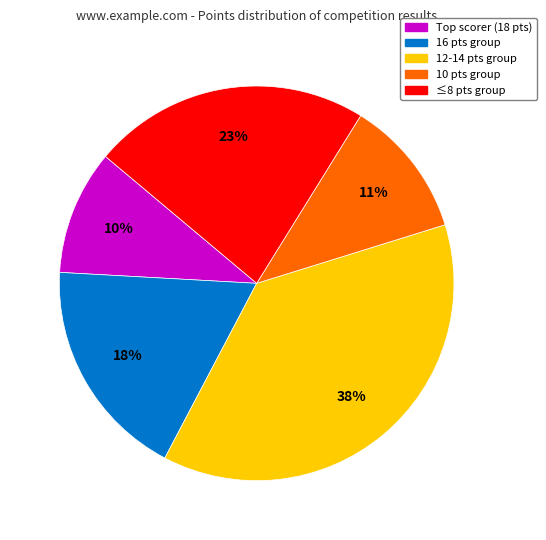

Is there any slice that represents more than half of the pie?

No